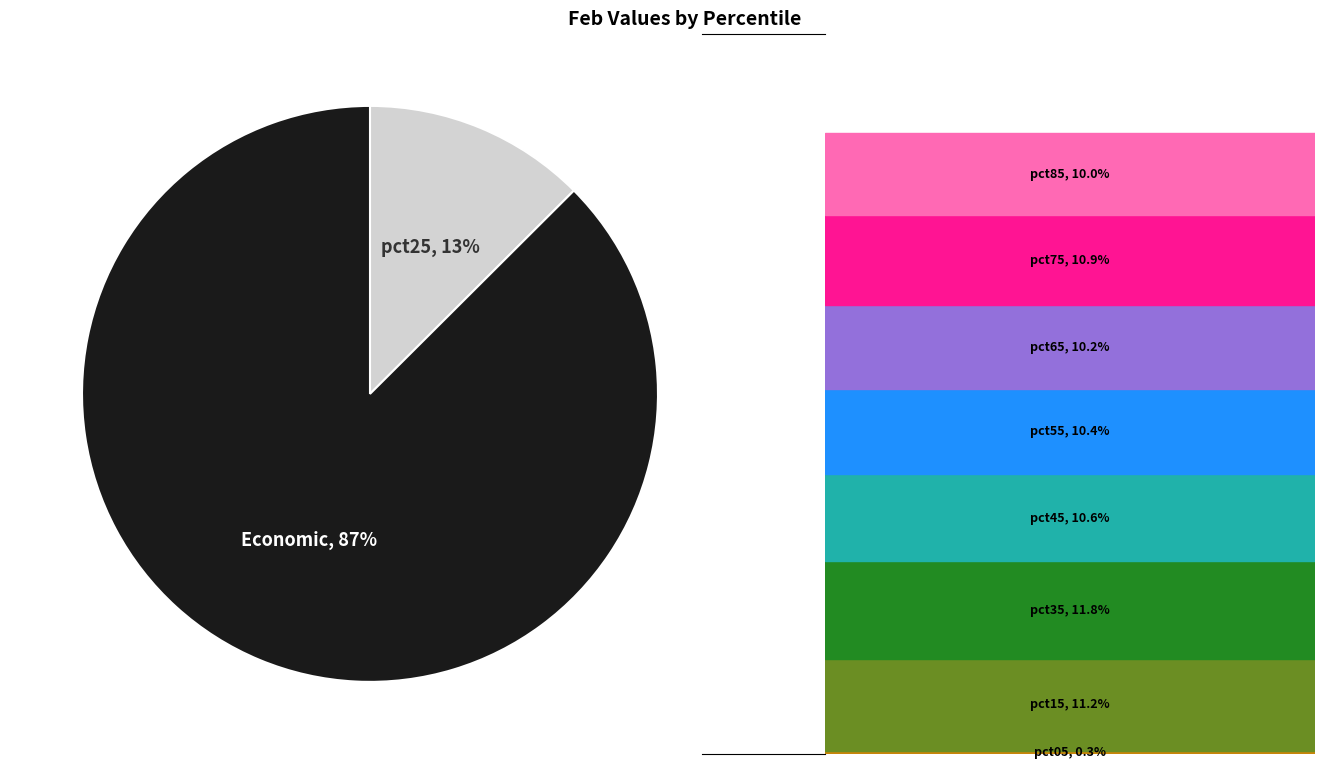

Rank the categories by value from highest to lowest.

Economic, pct25